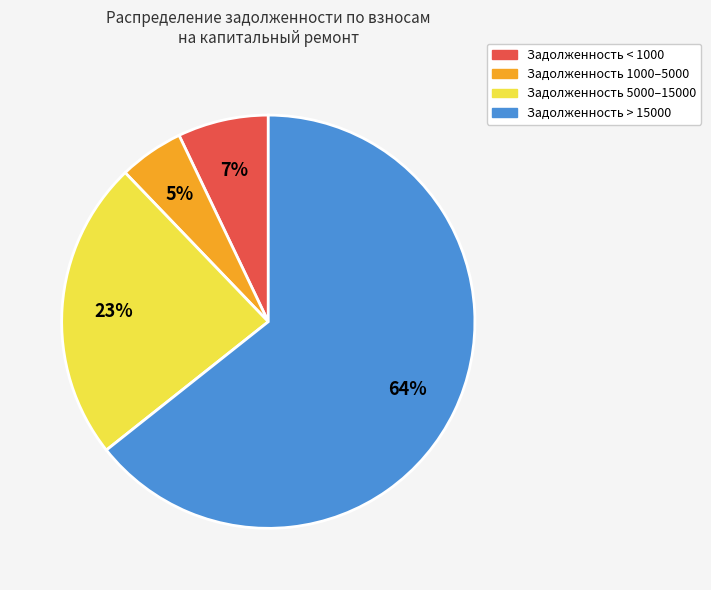

To the nearest percent, what is the average slice percentage?

25%